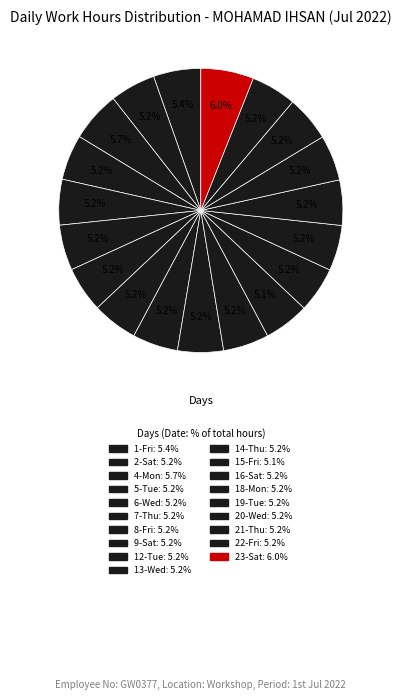

How many segments does this pie chart have?

19